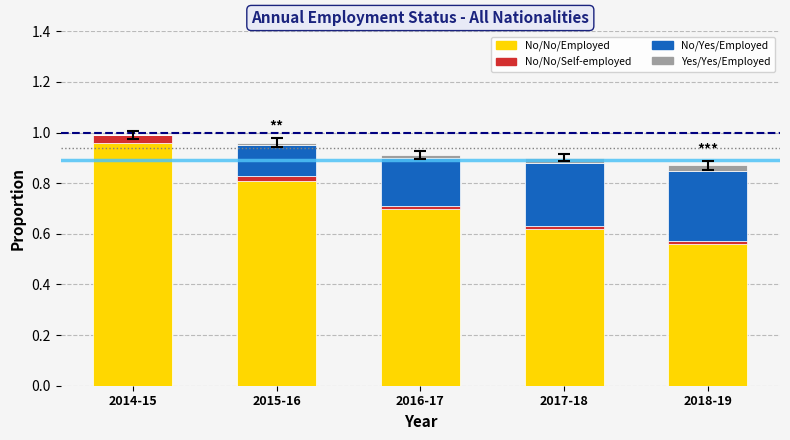

The No/No/Employed series shows 0.9 at 2018-19. True or false?

False